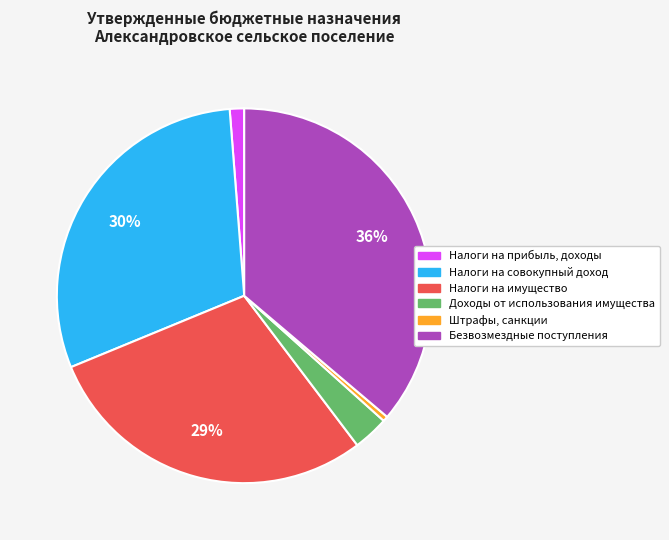

To the nearest percent, what is the difference between the largest and smallest slice percentages?

36%